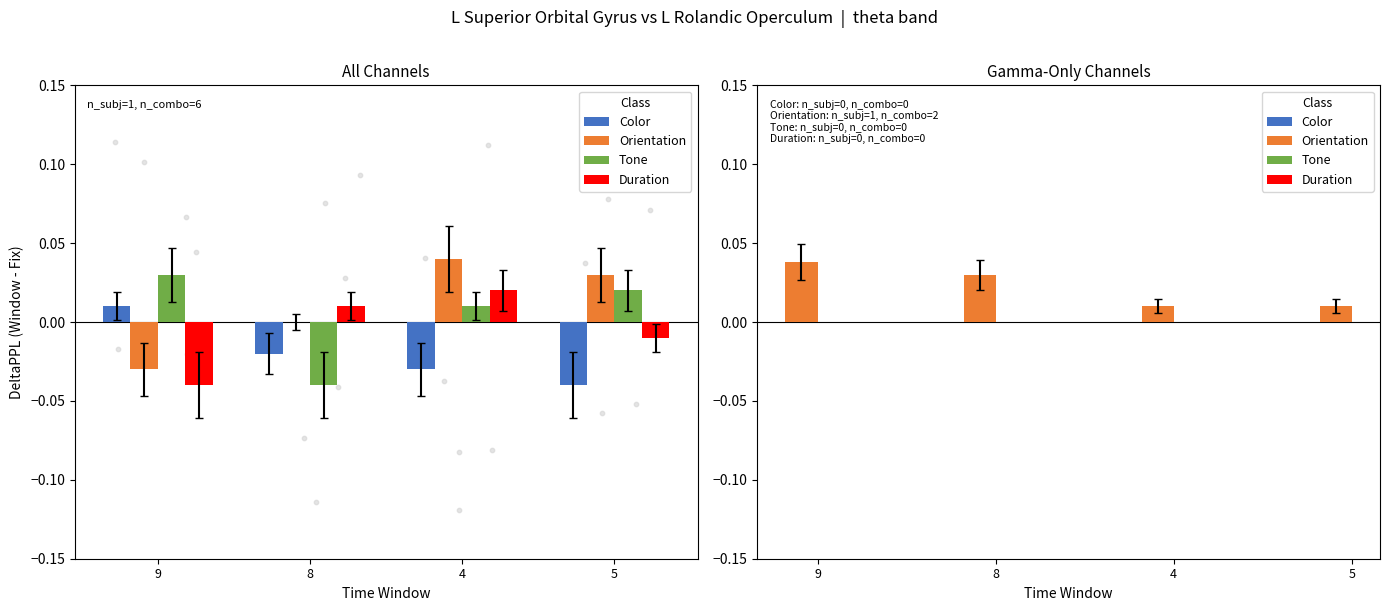

At which category is the sum across all series the highest?

9